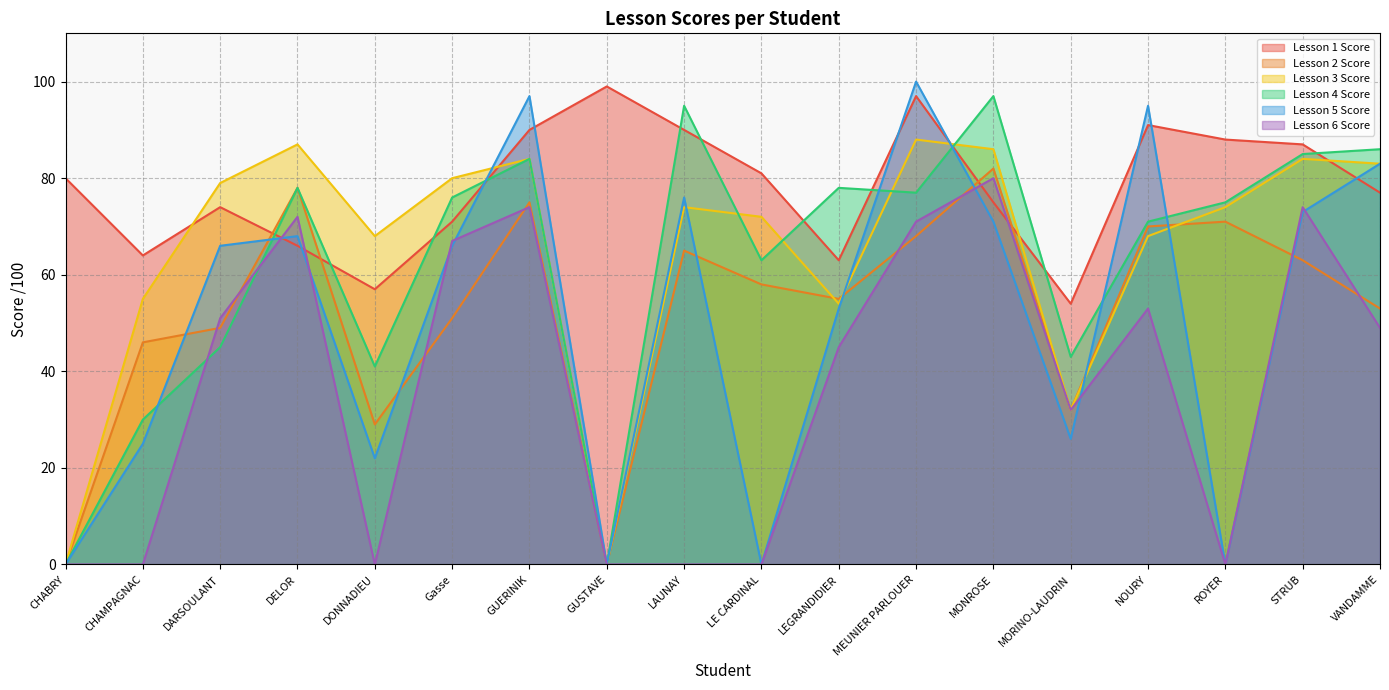

What are all the series names shown in the legend?

Lesson 1 Score, Lesson 2 Score, Lesson 3 Score, Lesson 4 Score, Lesson 5 Score, Lesson 6 Score